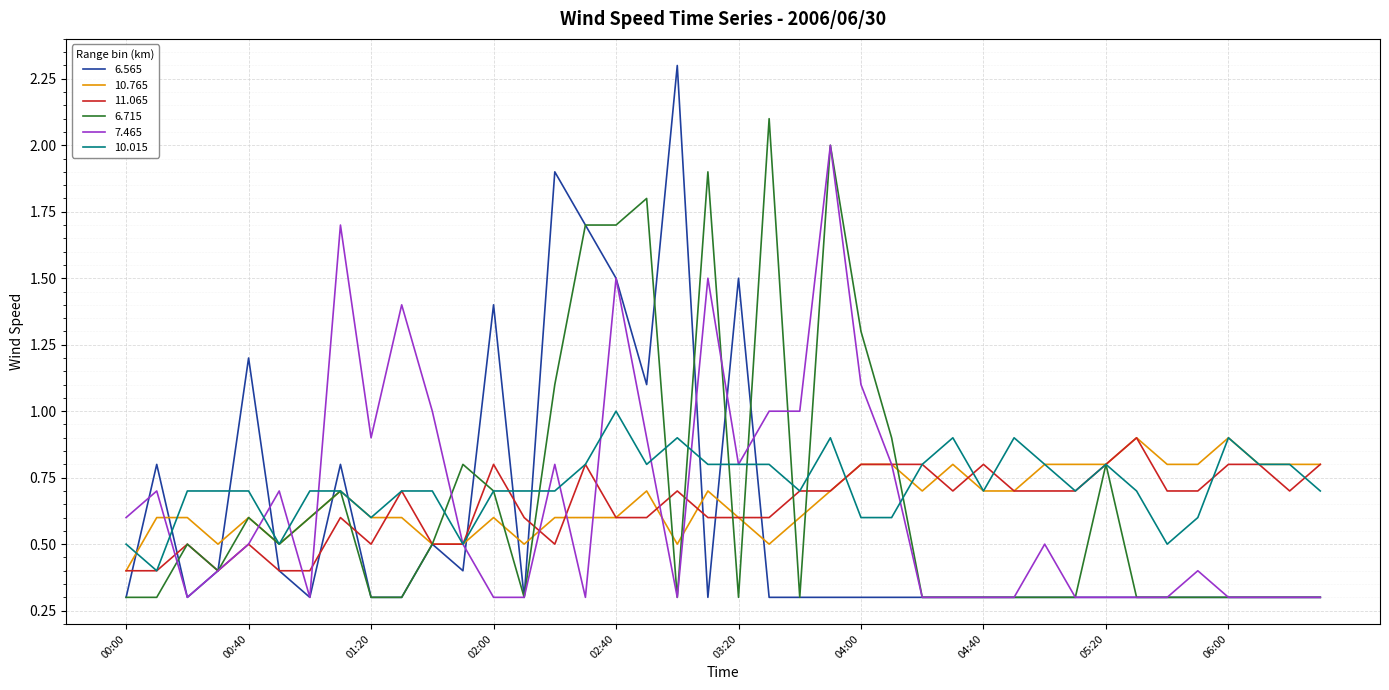

What is the smallest value displayed?

0.3